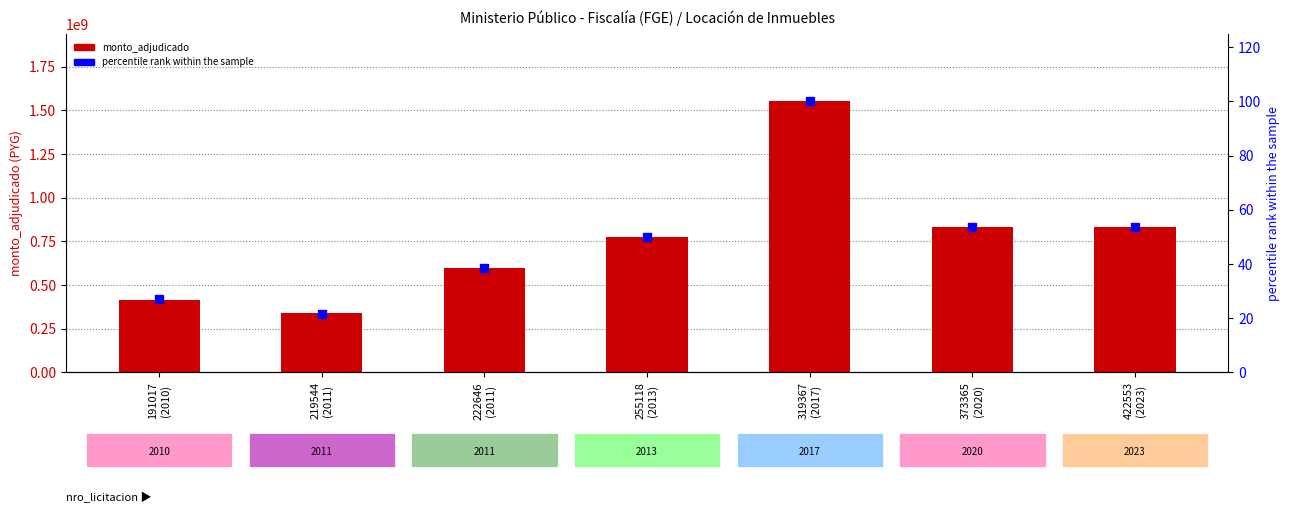

What are all the series names shown in the legend?

monto_adjudicado, percentile rank within the sample